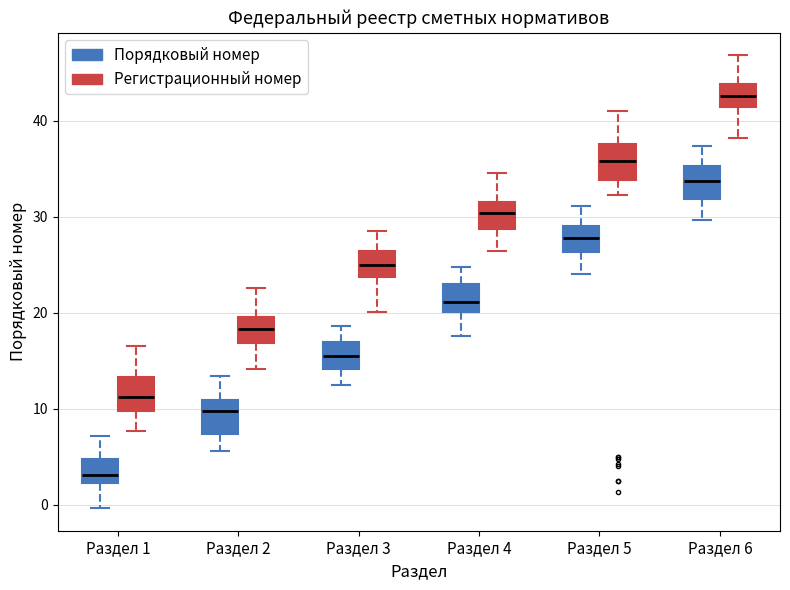

Reading left to right, transcribe this box plot: for each box, give where its median line is, the range the box spans, and where its two whiskers end, as read against the y-axis. The values are not printed on the chart, so give them approximately, as read against the axis.

Раздел 1 (Порядковый номер): median 3, box 2 to 5, whiskers 0 to 7
Раздел 1 (Регистрационный номер): median 11, box 10 to 13, whiskers 8 to 17
Раздел 2 (Порядковый номер): median 10, box 7 to 11, whiskers 6 to 13
Раздел 2 (Регистрационный номер): median 18, box 17 to 20, whiskers 14 to 23
Раздел 3 (Порядковый номер): median 16, box 14 to 17, whiskers 13 to 19
Раздел 3 (Регистрационный номер): median 25, box 24 to 26, whiskers 20 to 29
Раздел 4 (Порядковый номер): median 21, box 20 to 23, whiskers 18 to 25
Раздел 4 (Регистрационный номер): median 30, box 29 to 31, whiskers 26 to 35
Раздел 5 (Порядковый номер): median 28, box 26 to 29, whiskers 24 to 31
Раздел 5 (Регистрационный номер): median 36, box 34 to 38, whiskers 32 to 41
Раздел 6 (Порядковый номер): median 34, box 32 to 35, whiskers 30 to 37
Раздел 6 (Регистрационный номер): median 43, box 41 to 44, whiskers 38 to 47